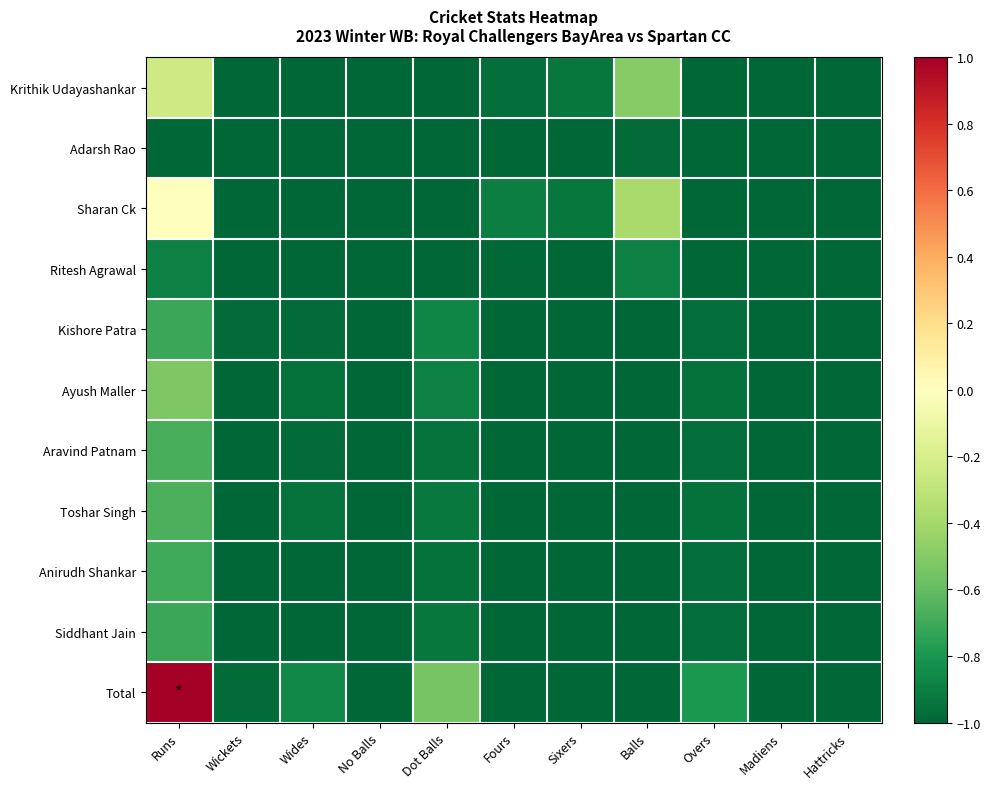

List the series in order of their peak value, lowest first.

Adarsh Rao, Ritesh Agrawal, Kishore Patra, Siddhant Jain, Anirudh Shankar, Aravind Patnam, Toshar Singh, Ayush Maller, Krithik Udayashankar, Sharan Ck, Total